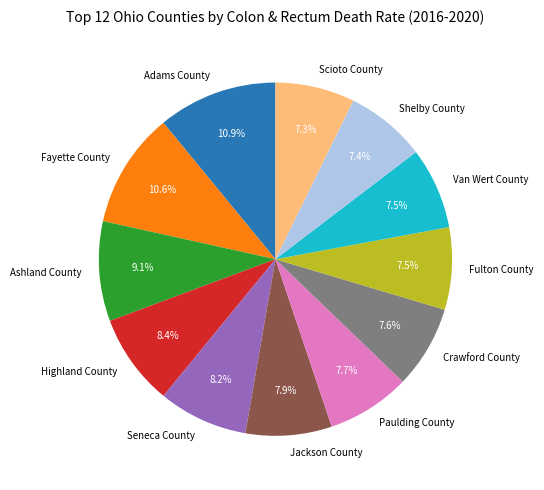

Approximately how many times larger is the value at Van Wert County compared to Jackson County?

0.9